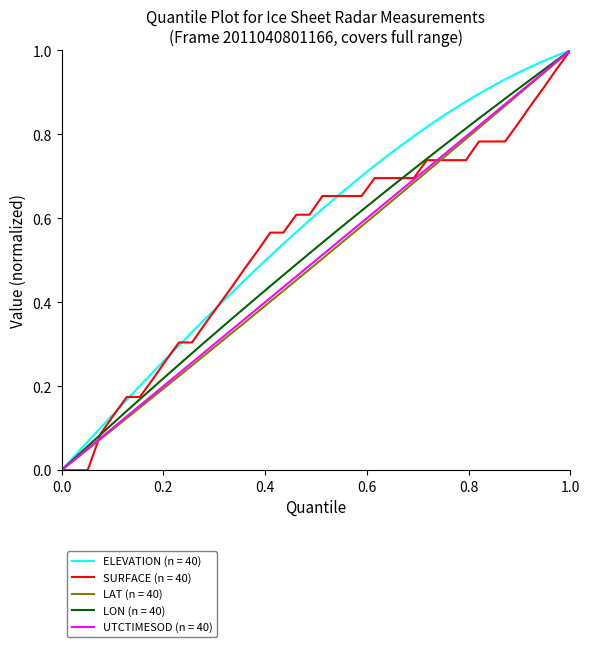

Reading left to right, extract all data points from this chart.

ELEVATION: 0.0	0.0	0.1	0.1	0.1	0.2	0.2	0.2	0.3	0.3	0.3	0.4	0.4	0.4	0.5	0.5	0.5	0.5	0.6	0.6	0.6	0.6	0.7	0.7	0.7	0.7	0.8	0.8	0.8	0.8	0.9	0.9	0.9	0.9	0.9	0.9	1.0	1.0	1.0	1.0
SURFACE: 0.0	0.0	0.0	0.1	0.1	0.2	0.2	0.2	0.3	0.3	0.3	0.3	0.4	0.4	0.5	0.5	0.6	0.6	0.6	0.6	0.7	0.7	0.7	0.7	0.7	0.7	0.7	0.7	0.7	0.7	0.7	0.7	0.8	0.8	0.8	0.8	0.9	0.9	1.0	1.0
LAT: 0.0	0.0	0.0	0.1	0.1	0.1	0.1	0.2	0.2	0.2	0.2	0.3	0.3	0.3	0.4	0.4	0.4	0.4	0.5	0.5	0.5	0.5	0.6	0.6	0.6	0.6	0.7	0.7	0.7	0.7	0.8	0.8	0.8	0.8	0.9	0.9	0.9	0.9	1.0	1.0
LON: 0.0	0.0	0.1	0.1	0.1	0.1	0.2	0.2	0.2	0.3	0.3	0.3	0.3	0.4	0.4	0.4	0.4	0.5	0.5	0.5	0.5	0.6	0.6	0.6	0.6	0.7	0.7	0.7	0.7	0.8	0.8	0.8	0.8	0.9	0.9	0.9	0.9	1.0	1.0	1.0
UTCTIMESOD: 0.0	0.0	0.1	0.1	0.1	0.1	0.2	0.2	0.2	0.2	0.3	0.3	0.3	0.3	0.4	0.4	0.4	0.4	0.5	0.5	0.5	0.5	0.6	0.6	0.6	0.6	0.7	0.7	0.7	0.7	0.8	0.8	0.8	0.8	0.9	0.9	0.9	0.9	1.0	1.0